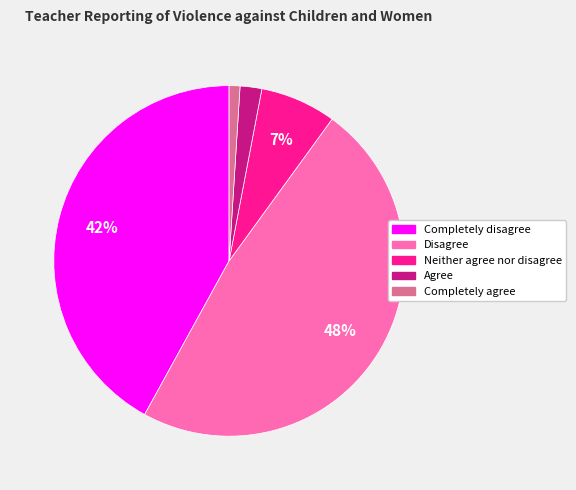

Does Agree represent more than half of the total?

No